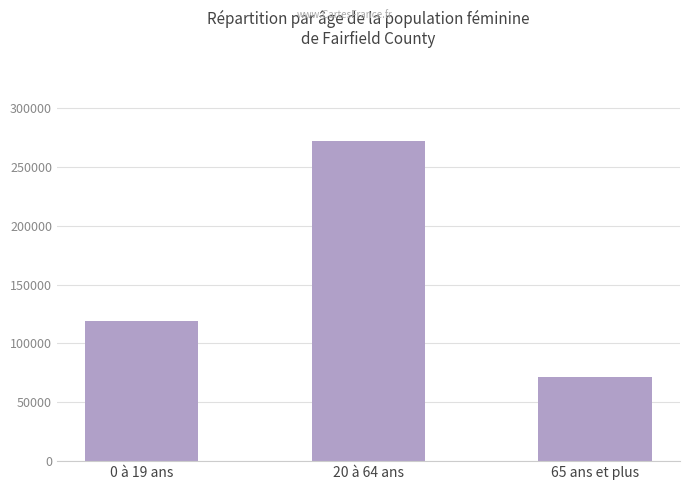

Count the values in the range 71170 to 272485.

3